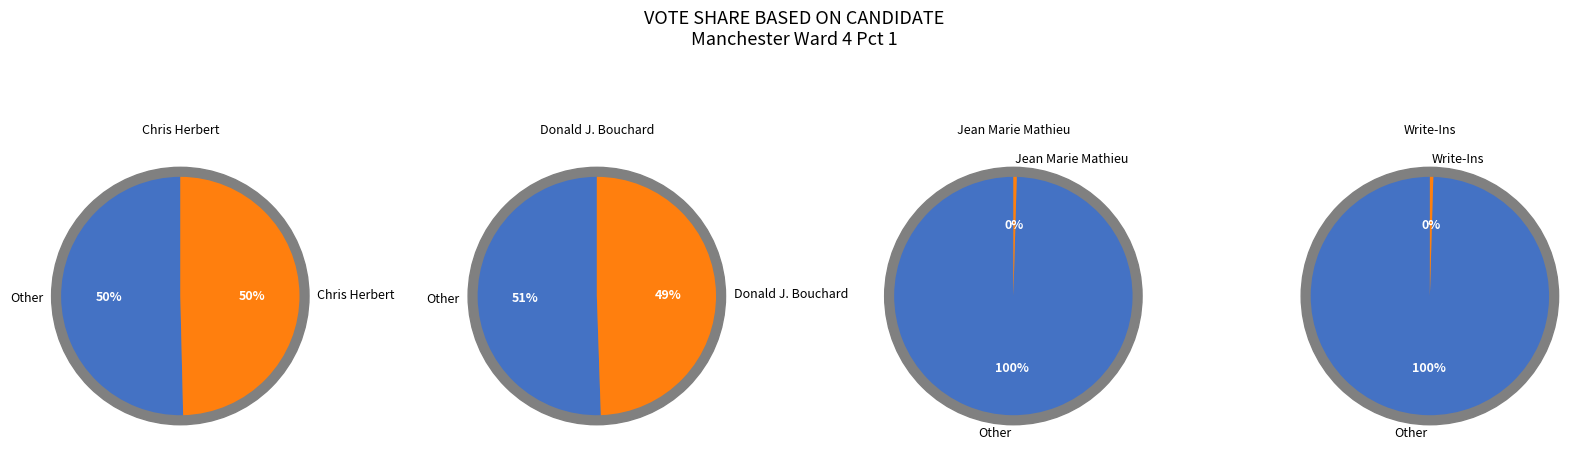

To the nearest percent, what portion does values represent?

50%